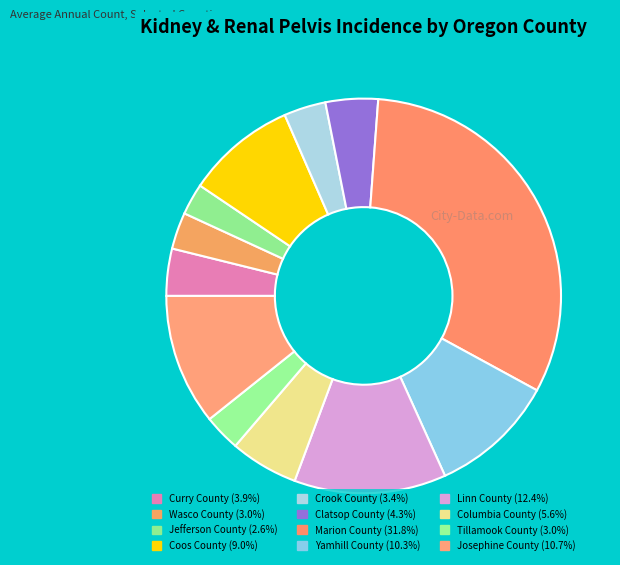

Which has a higher value, Linn County or Yamhill County?

Linn County